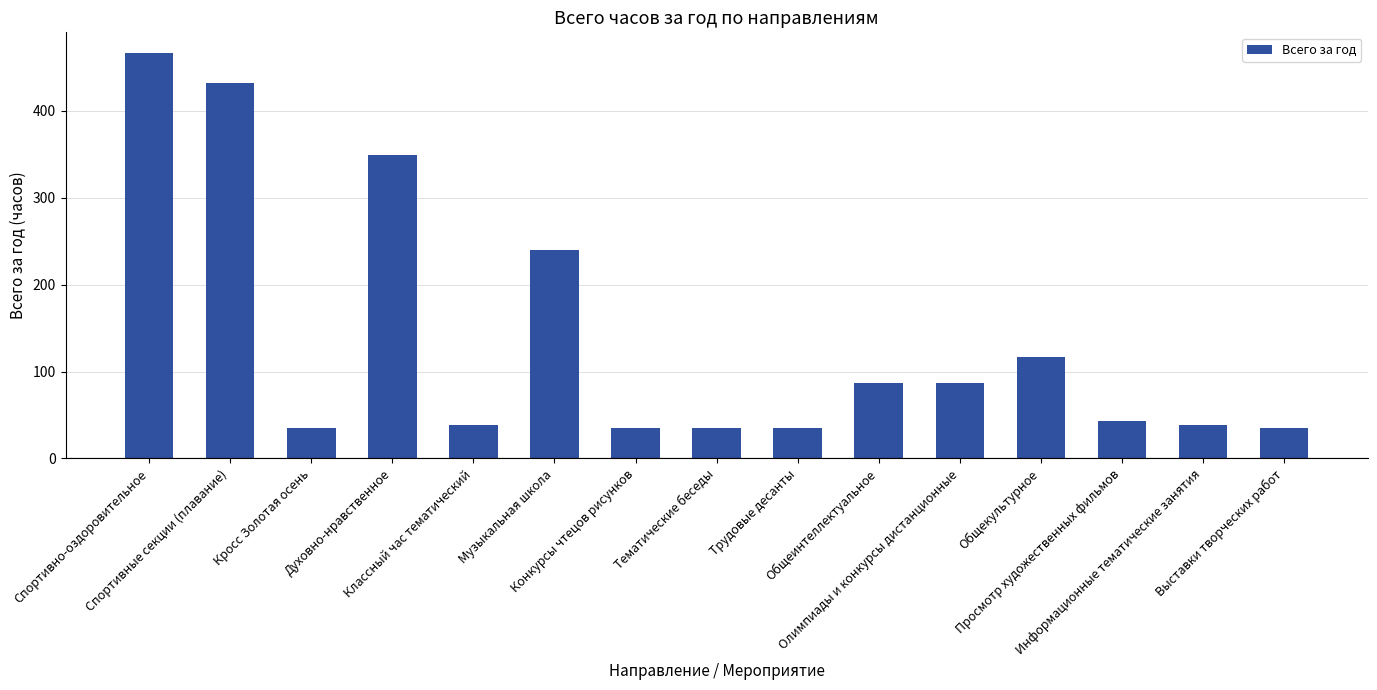

What is the sum of the values at Тематические беседы and Духовно-нравственное?

384